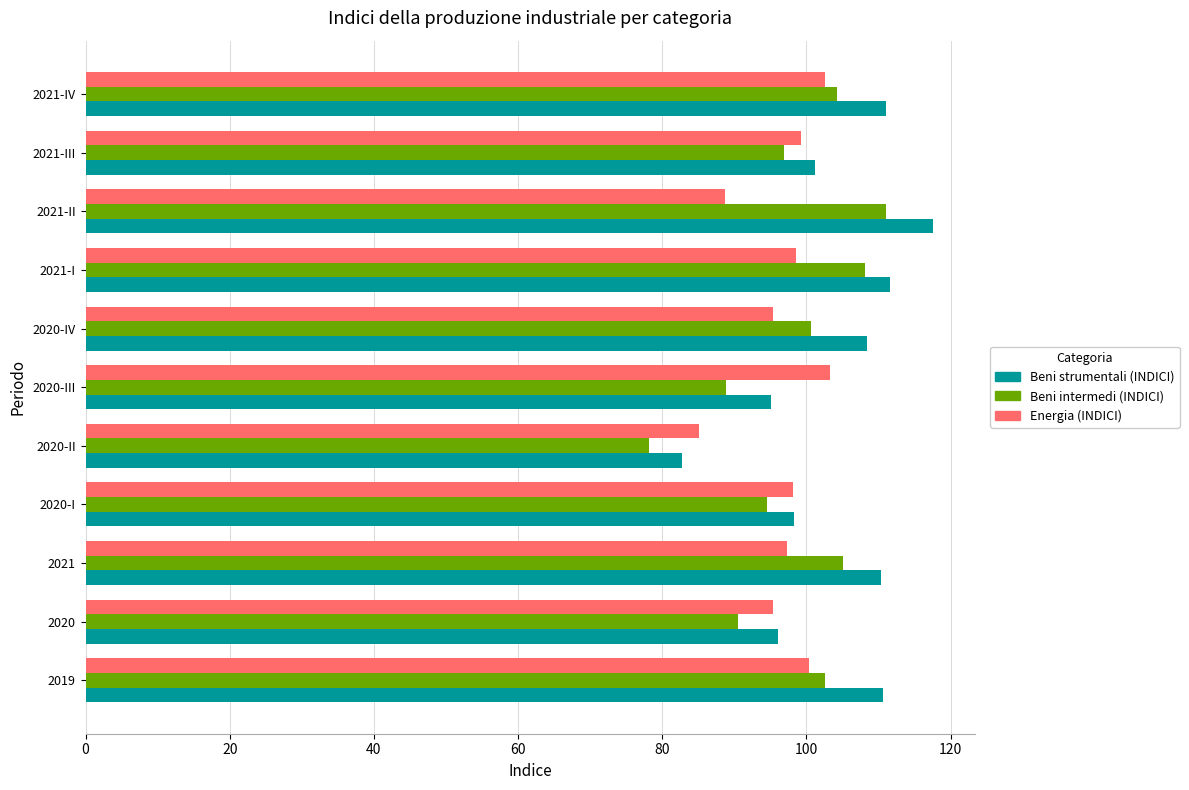

How many data points in Beni strumentali (INDICI) are less than 108?

5